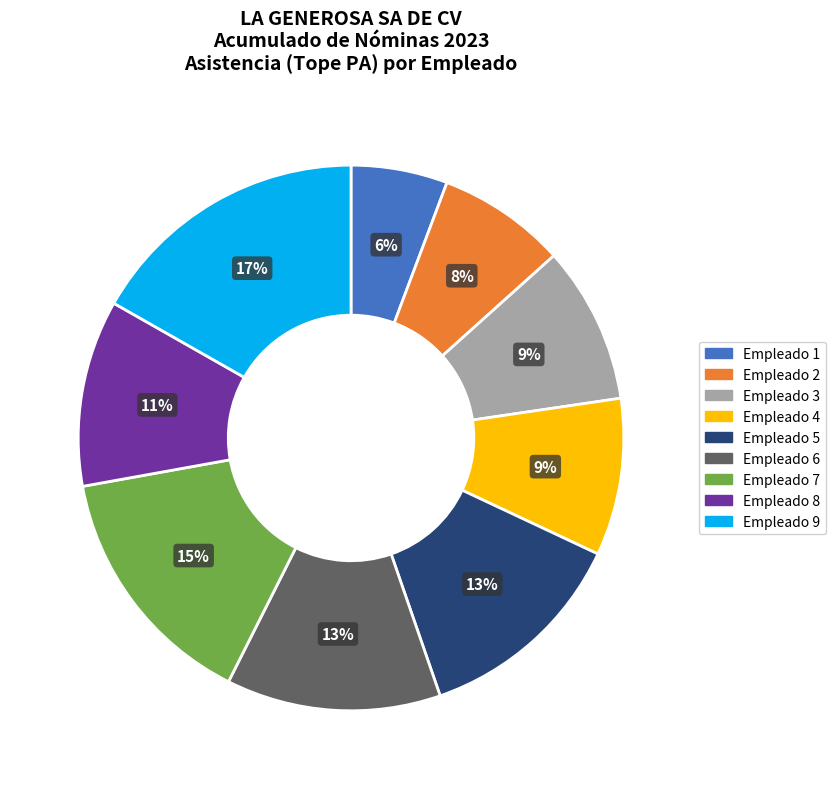

Which slice is the largest?

Empleado 9